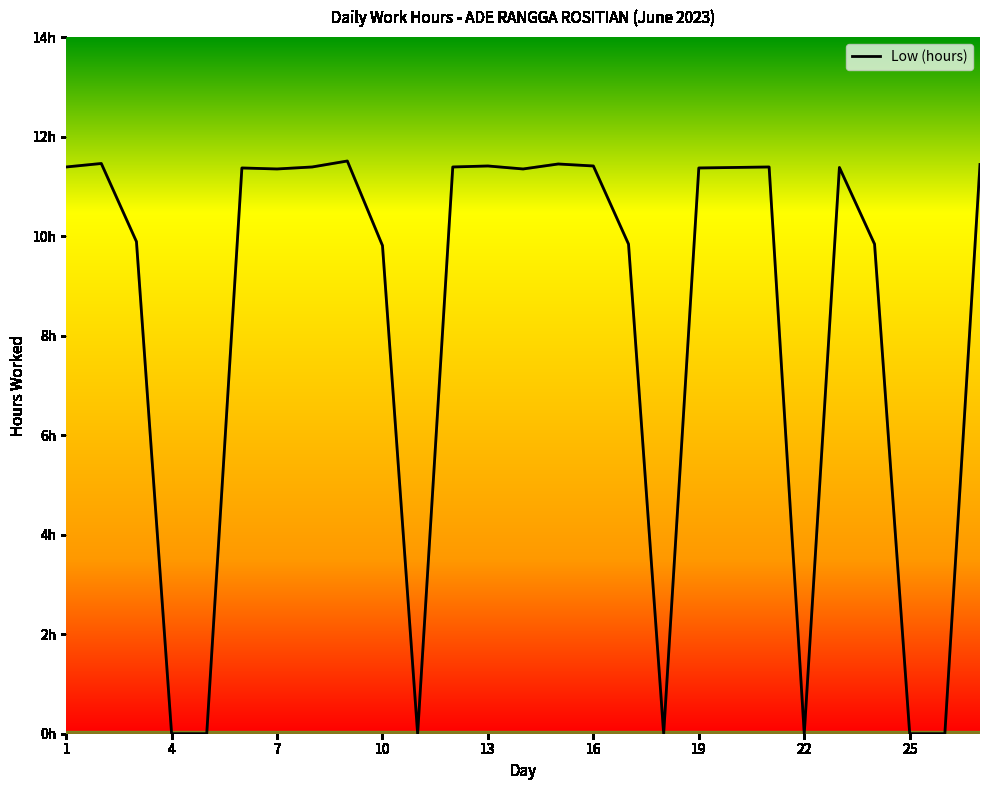

Is this an area chart (filled region under the line)?

No